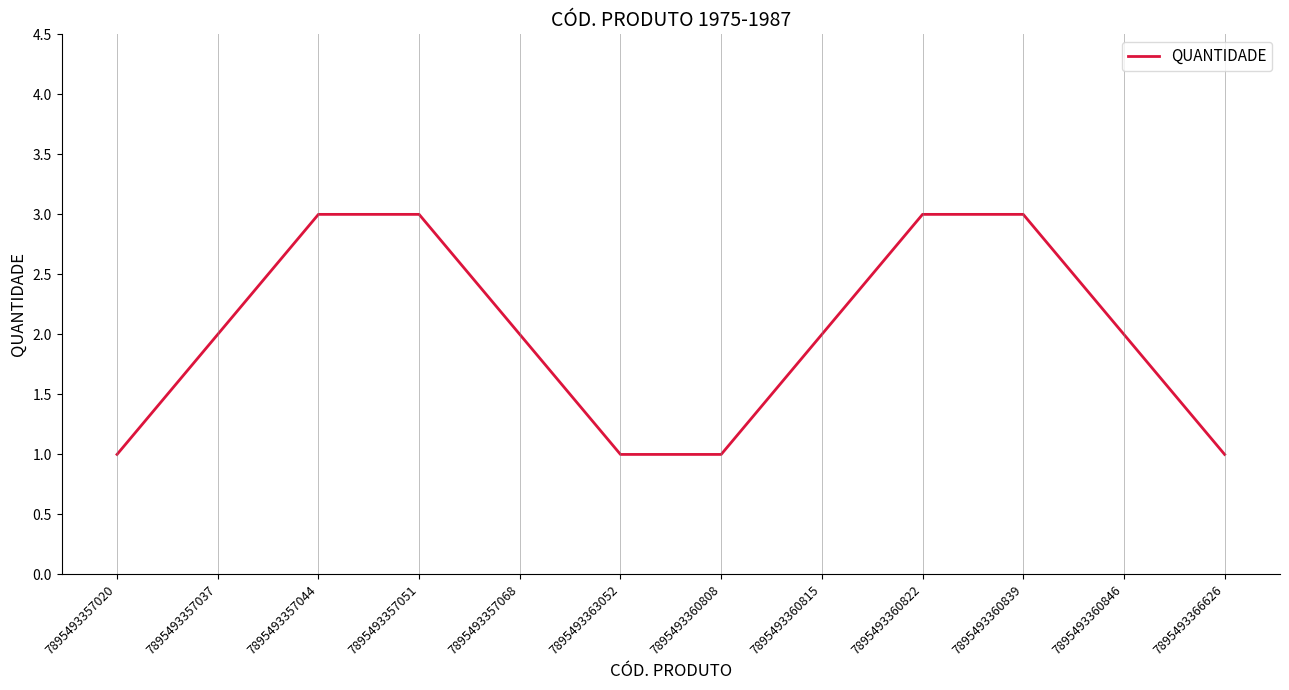

True or false: the data shows 2 at 7895493357037.

True